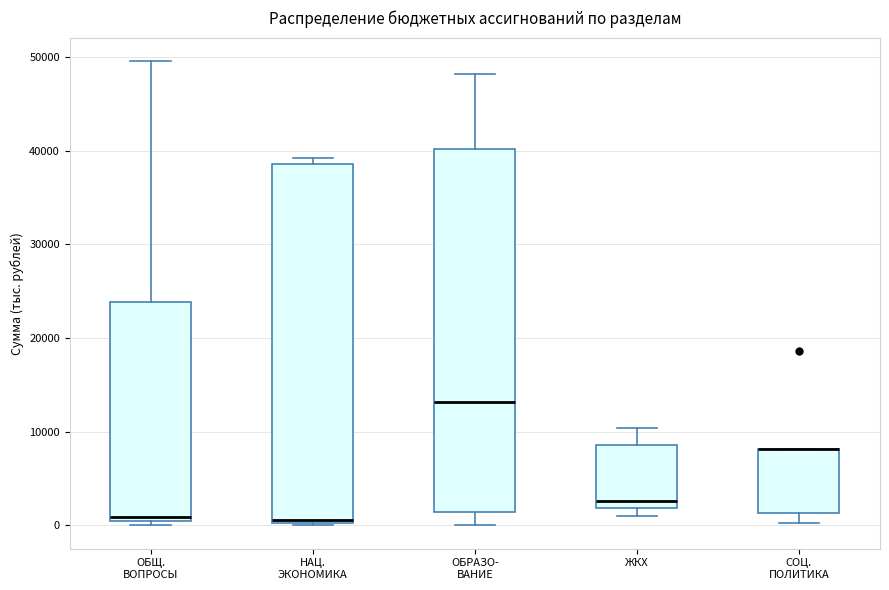

Reading left to right, transcribe this box plot: for each box, give where its median line is, the range the box spans, and where its two whiskers end, as read against the y-axis. The values are not printed on the chart, so give them approximately, as read against the axis.

ОБЩ. ВОПРОСЫ: median 1000, box 0 to 24000, whiskers 0 (just below the box's lower edge) to 50000
НАЦ. ЭКОНОМИКА: median 1000, box 0 to 39000, whiskers 0 to 39000 (just above the box's upper edge)
ОБРАЗО- ВАНИЕ: median 13000, box 1000 to 40000, whiskers 0 to 48000
ЖКХ: median 3000, box 2000 to 9000, whiskers 1000 to 10000
СОЦ. ПОЛИТИКА: median 8000 (drawn on the box's upper edge), box 1000 to 8000, whiskers 0 to 8000